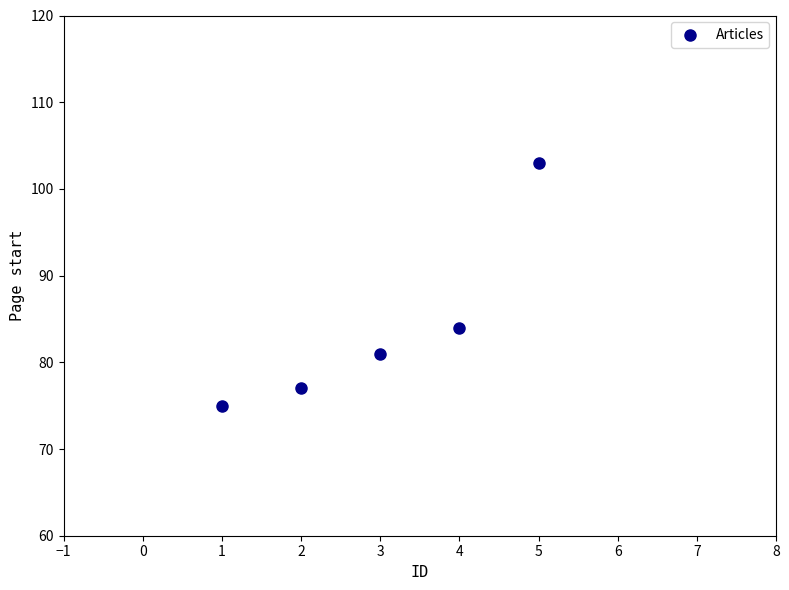

What Y value in the scatter plot is closest to 89?

84